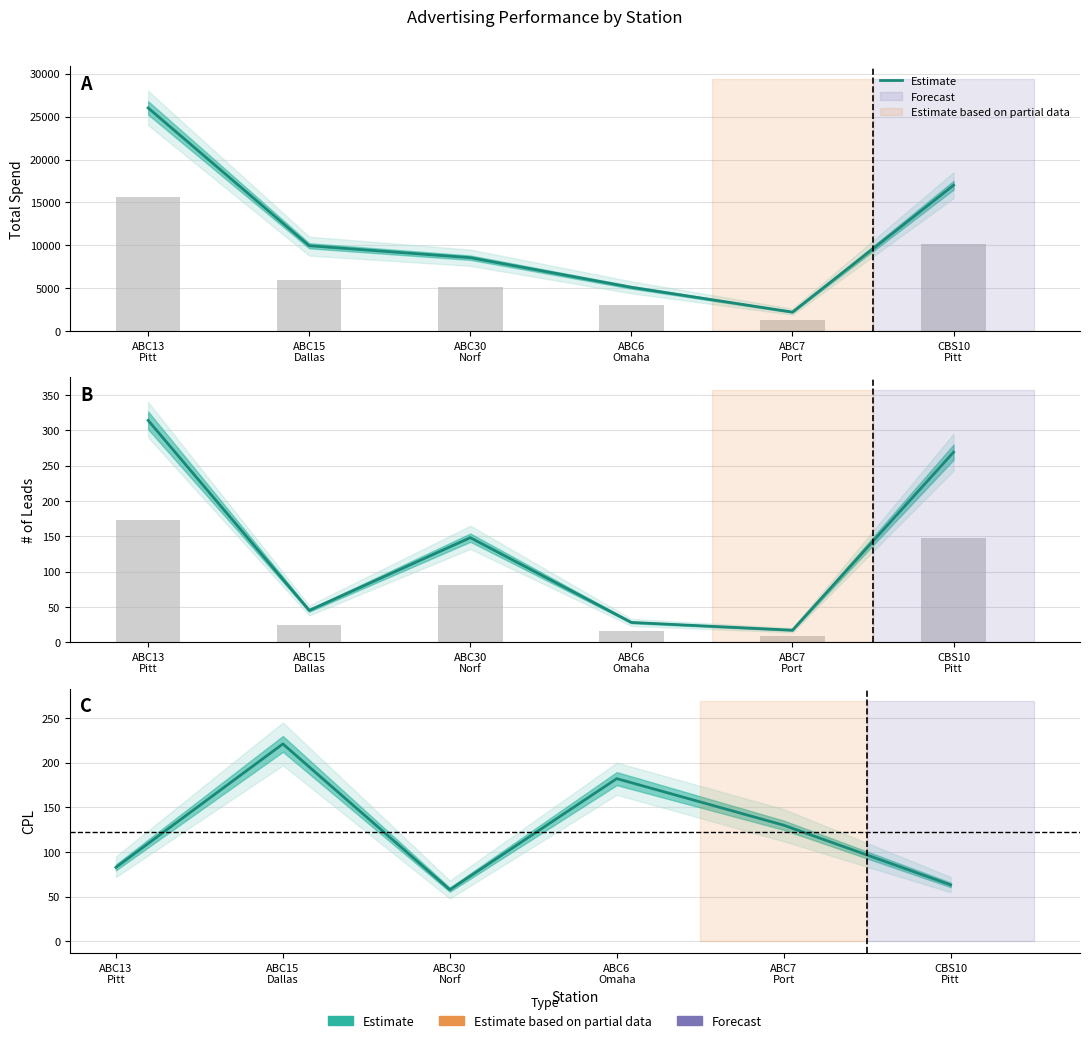

Between ABC7
Port and ABC13
Pitt, which is larger?

ABC7
Port